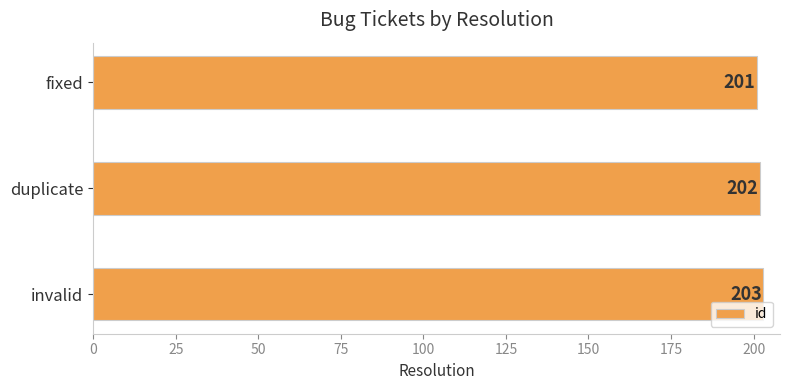

Where is the data nearest to the value 202?

duplicate